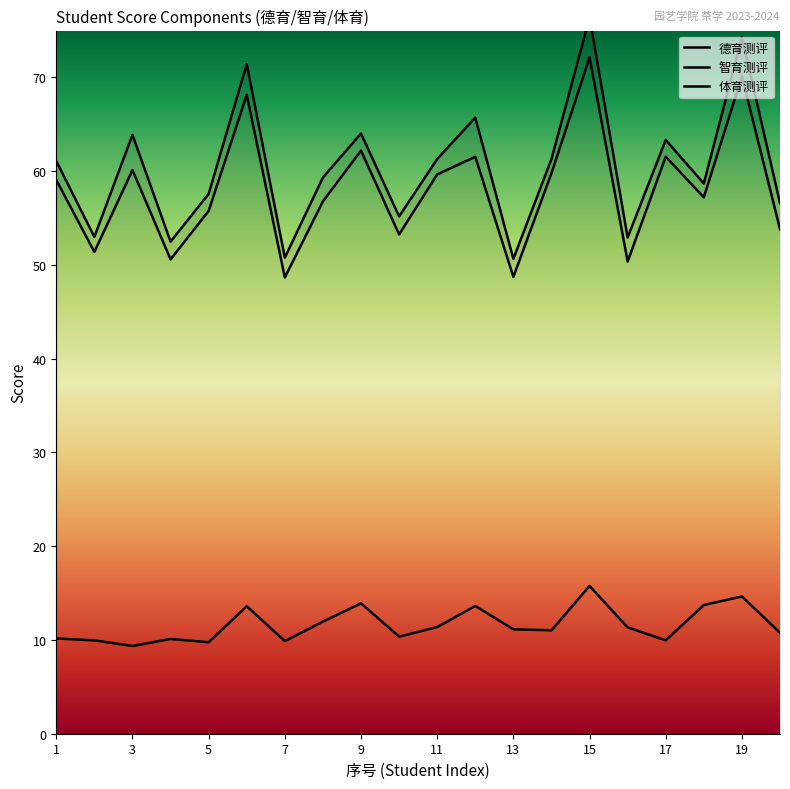

How many distinct data groups are displayed?

3